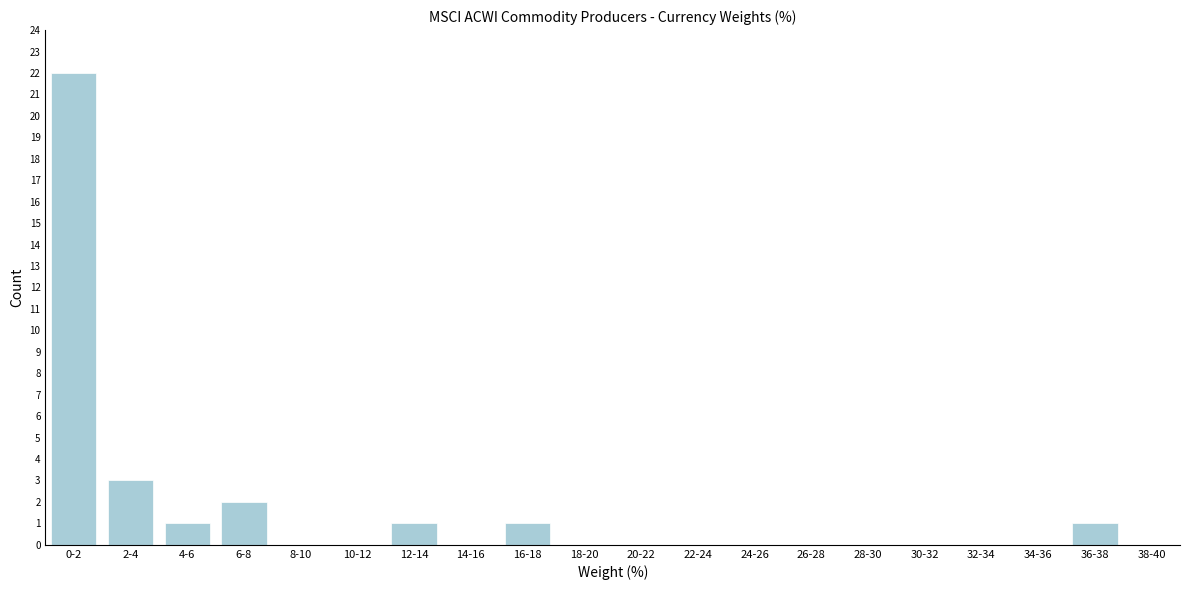

Reading right to left, what are all the values shown in this chart?

38-40=0	36-38=1	34-36=0	32-34=0	30-32=0	28-30=0	26-28=0	24-26=0	22-24=0	20-22=0	18-20=0	16-18=1	14-16=0	12-14=1	10-12=0	8-10=0	6-8=2	4-6=1	2-4=3	0-2=22